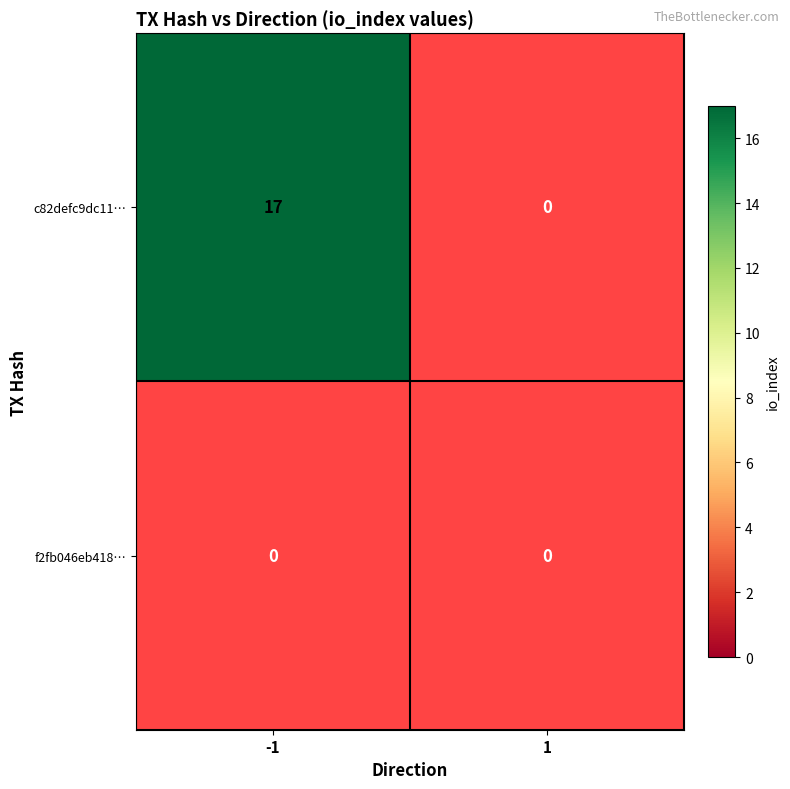

What is the average value of the c82defc9dc11da293fc4ac0eae06055d0205736 series?

8